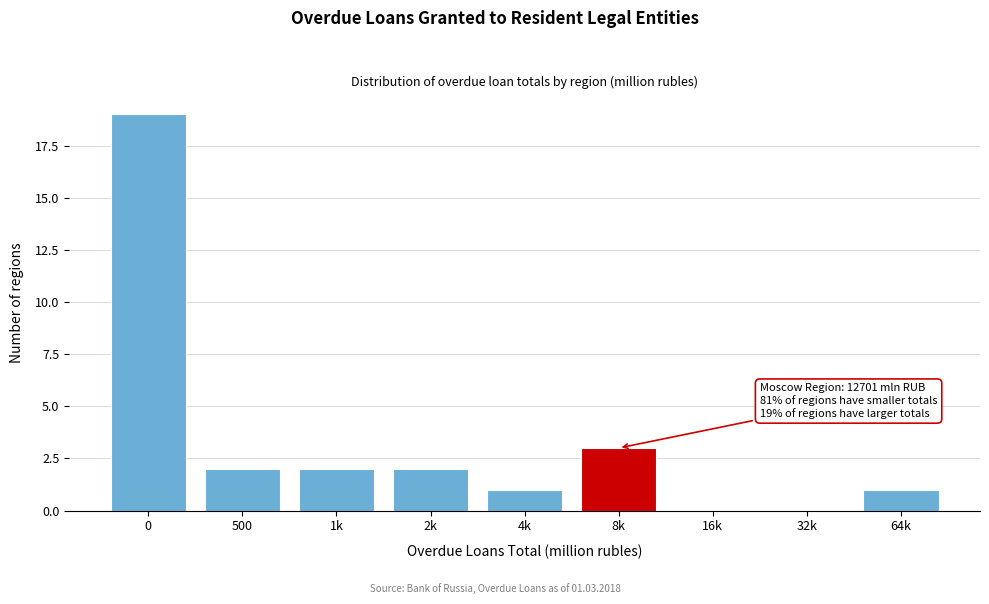

Reading left to right, extract all data points from this chart.

0=19	500=2	1k=2	2k=2	4k=1	8k=3	16k=0	32k=0	64k=1